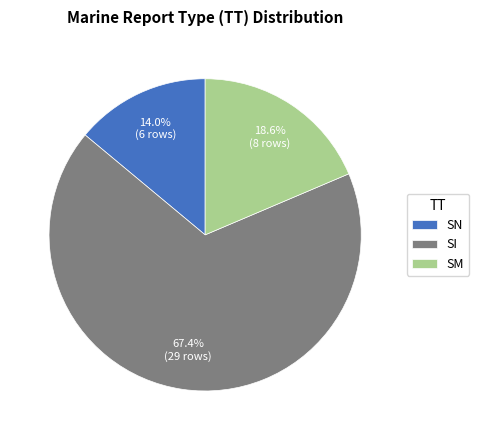

What is the ratio of the value at SI to the value at SN?

4.8